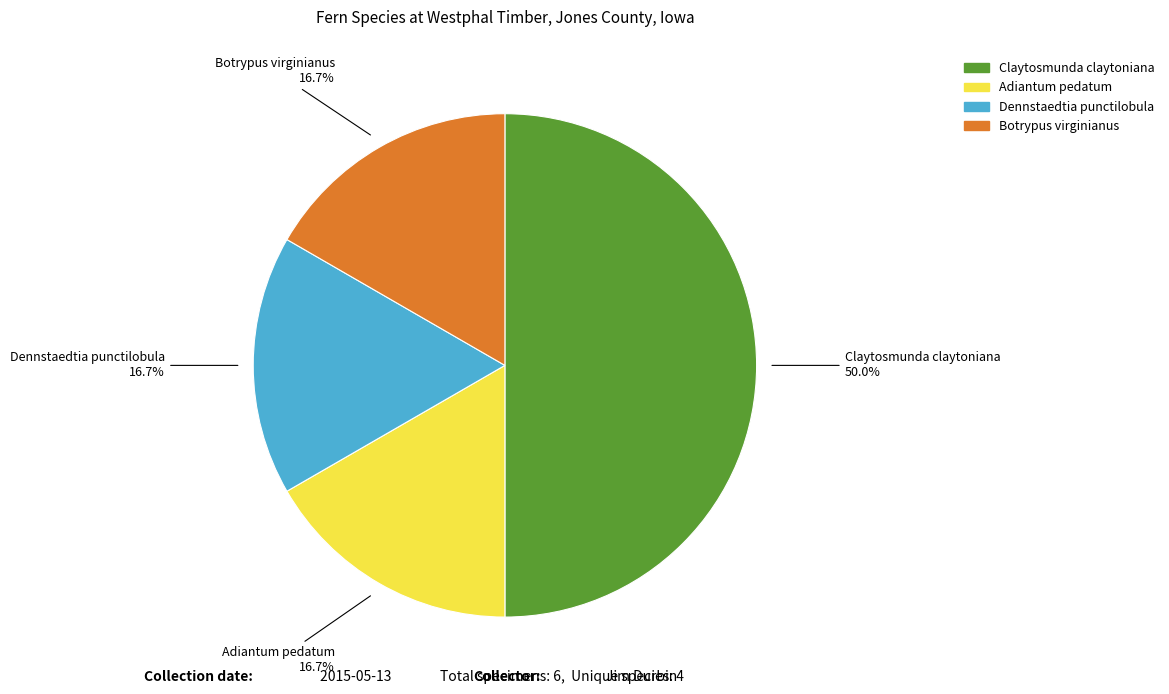

Count the number of slices in the pie.

4